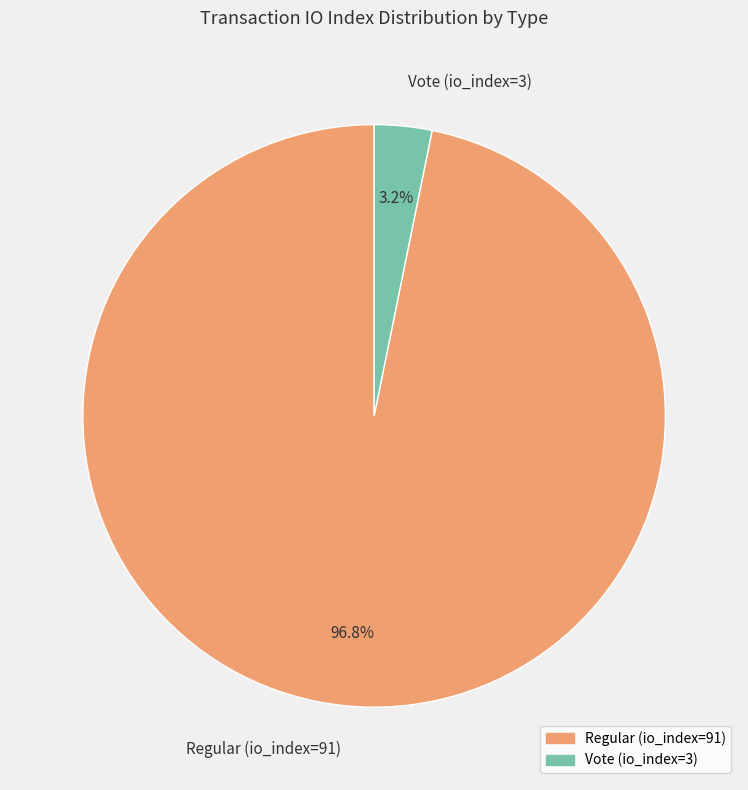

To the nearest percent, what is the difference between the largest and smallest slice percentages?

94%